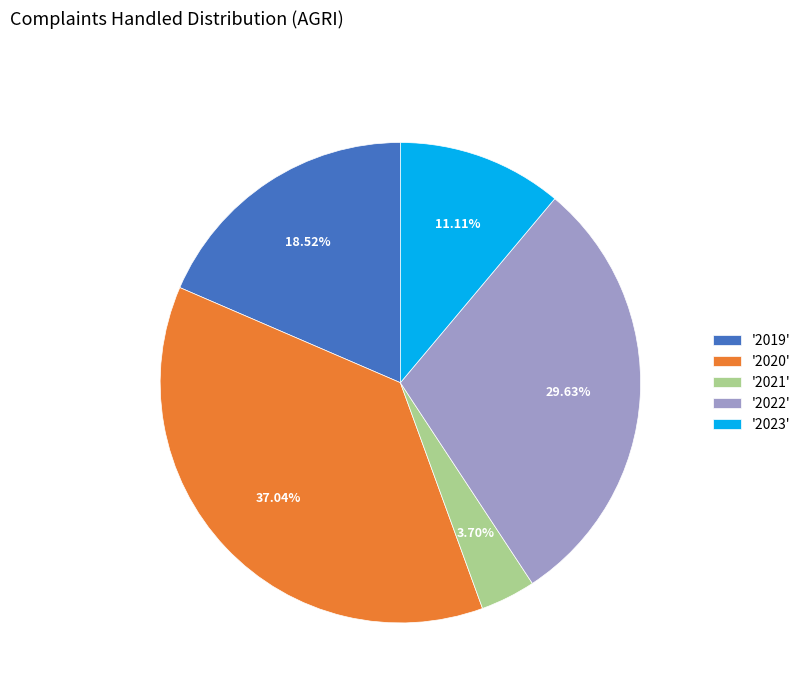

What is the ratio of the value at '2023' to the value at '2020'?

0.3